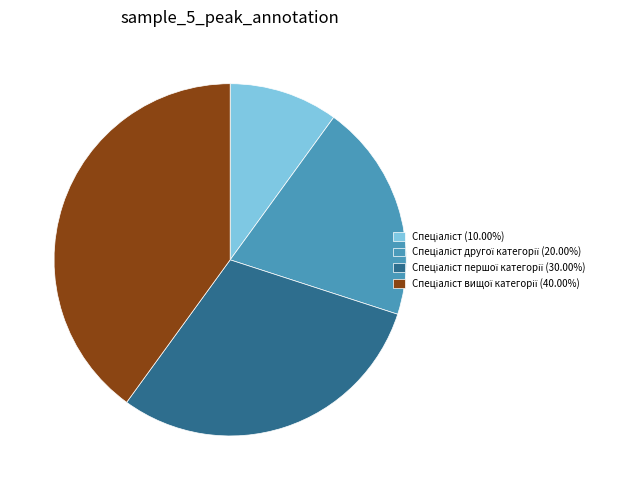

Is there a majority slice in this chart?

No